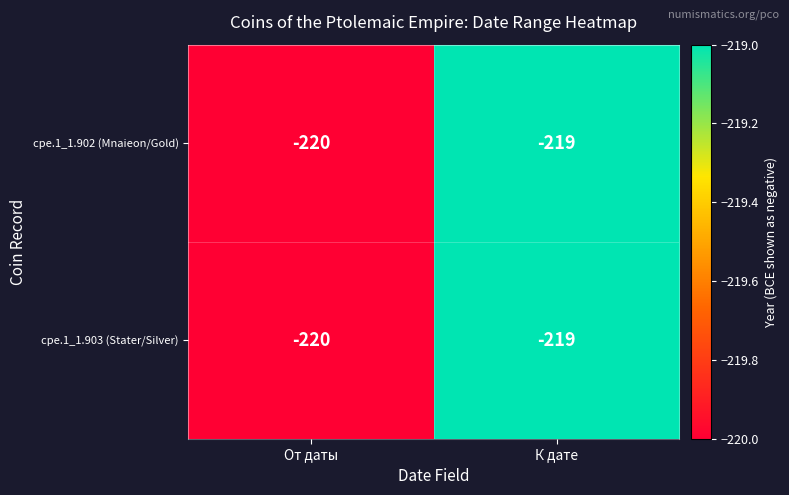

Reading left to right, extract all data points from this chart.

cpe.1_1.902 (Mnaieon/Gold): -220	-219
cpe.1_1.903 (Stater/Silver): -220	-219